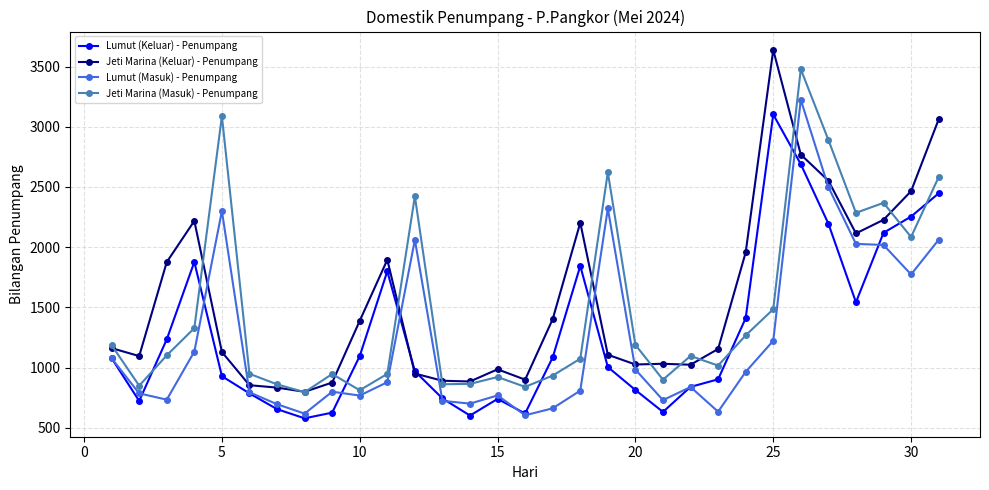

What is the value of the Lumut (Masuk) - Penumpang point at the 20th from the left?

983